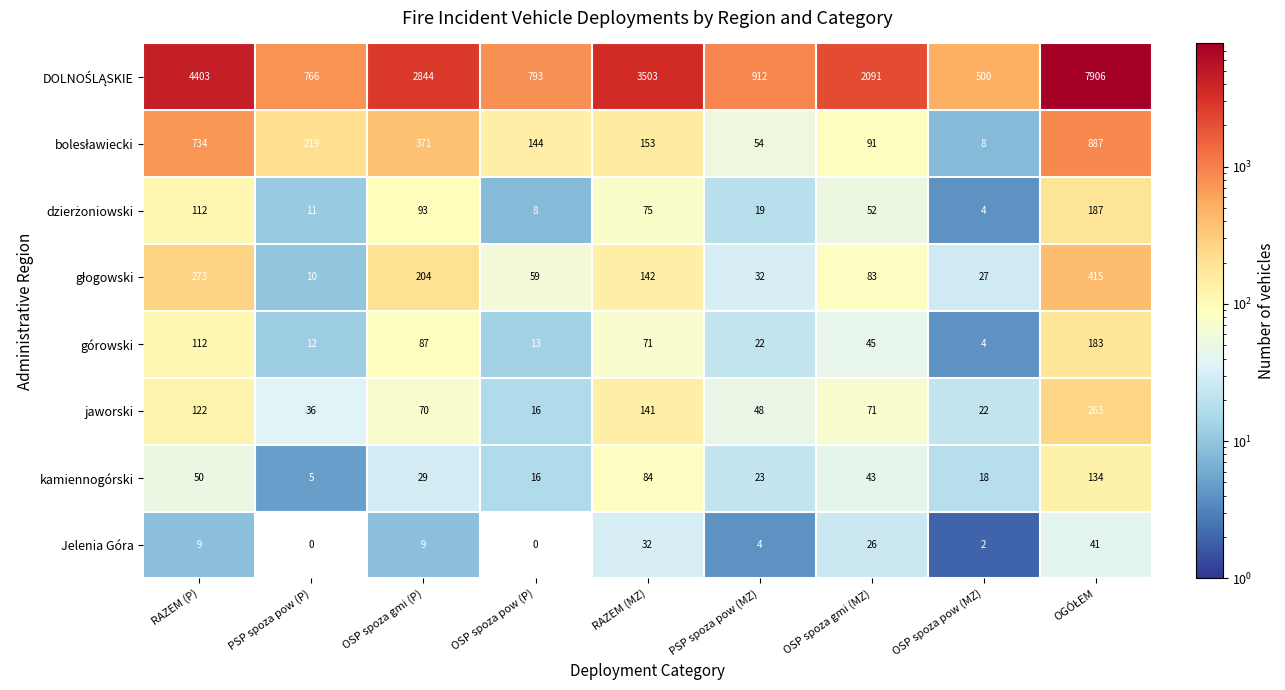

What is the spread (max minus min) of values at OSP spoza gmi (P)?

2835